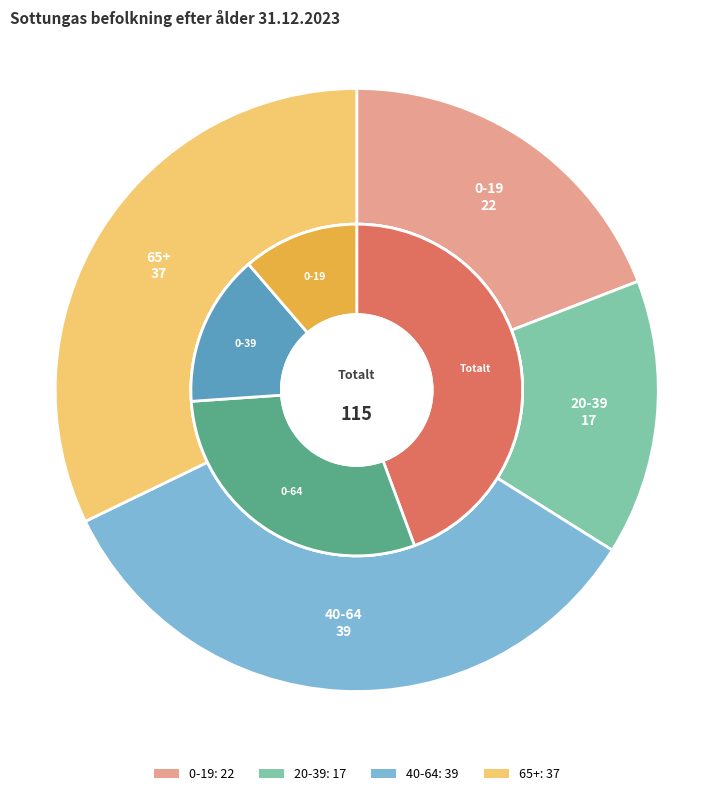

What is the largest slice in the pie chart?

40-64